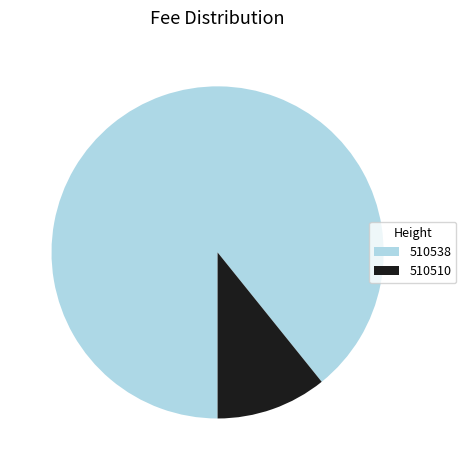

Do 510538 and 510510 together represent more than half of the pie?

Yes